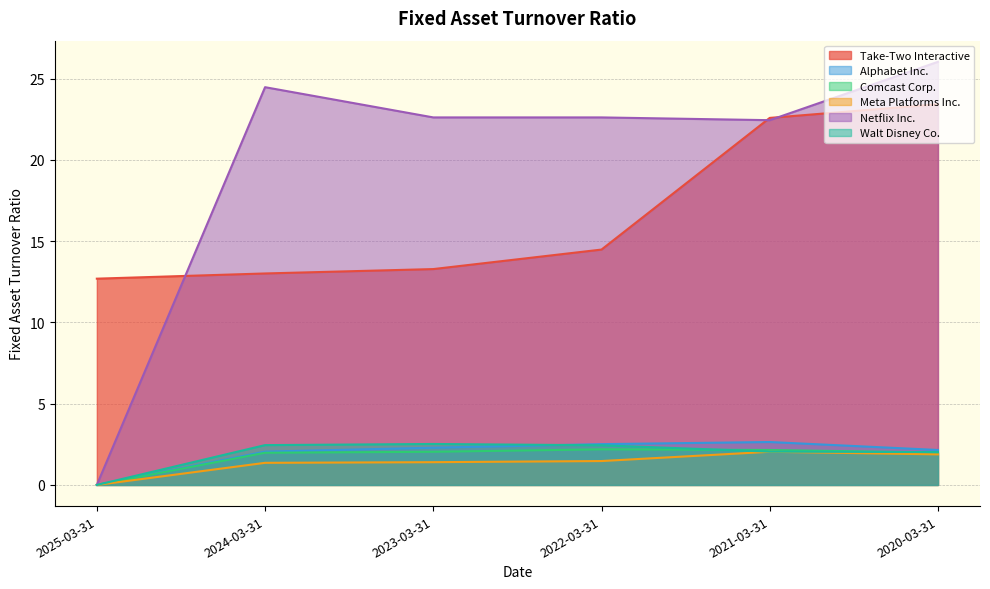

Reading left to right, transcribe all the data shown in this chart.

Take-Two Interactive: 2025-03-31=12.7	2024-03-31=13.0	2023-03-31=13.3	2022-03-31=14.5	2021-03-31=22.6	2020-03-31=23.4
Alphabet Inc.: 2025-03-31=0.0	2024-03-31=2.0	2023-03-31=2.3	2022-03-31=2.5	2021-03-31=2.6	2020-03-31=2.1
Comcast Corp.: 2025-03-31=0.0	2024-03-31=2.0	2023-03-31=2.0	2022-03-31=2.2	2021-03-31=2.1	2020-03-31=2.0
Meta Platforms Inc.: 2025-03-31=0.0	2024-03-31=1.4	2023-03-31=1.4	2022-03-31=1.5	2021-03-31=2.0	2020-03-31=1.9
Netflix Inc.: 2025-03-31=0.0	2024-03-31=24.5	2023-03-31=22.6	2022-03-31=22.6	2021-03-31=22.4	2020-03-31=26.0
Walt Disney Co.: 2025-03-31=0.0	2024-03-31=2.5	2023-03-31=2.5	2022-03-31=2.4	2021-03-31=2.0	2020-03-31=2.0